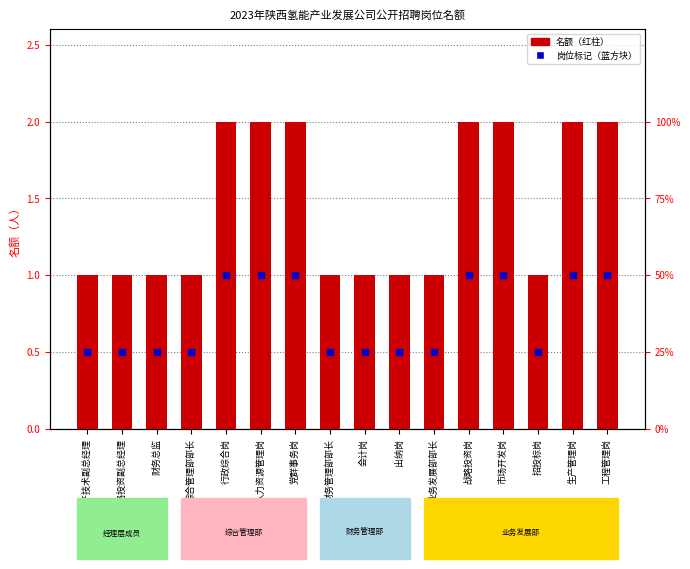

What position from the left is 战略投资副总经理?

2